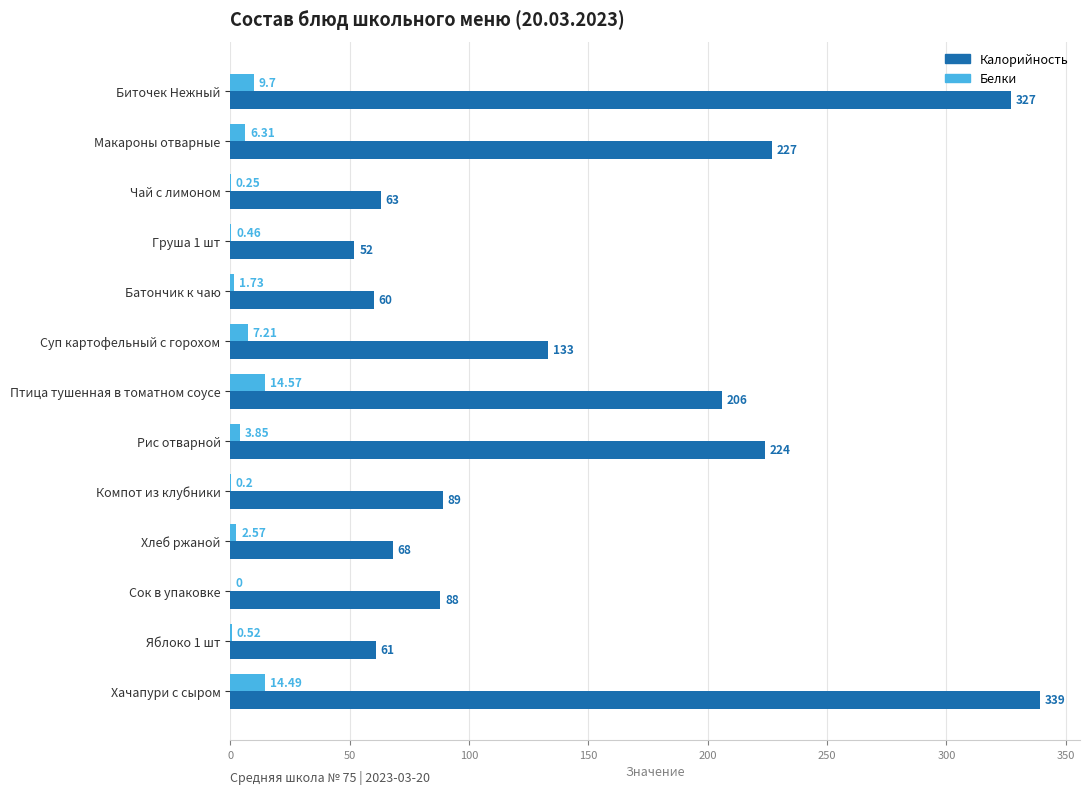

Is the value of Белки at Хачапури с сыром greater than the value of Калорийность at Биточек Нежный?

No